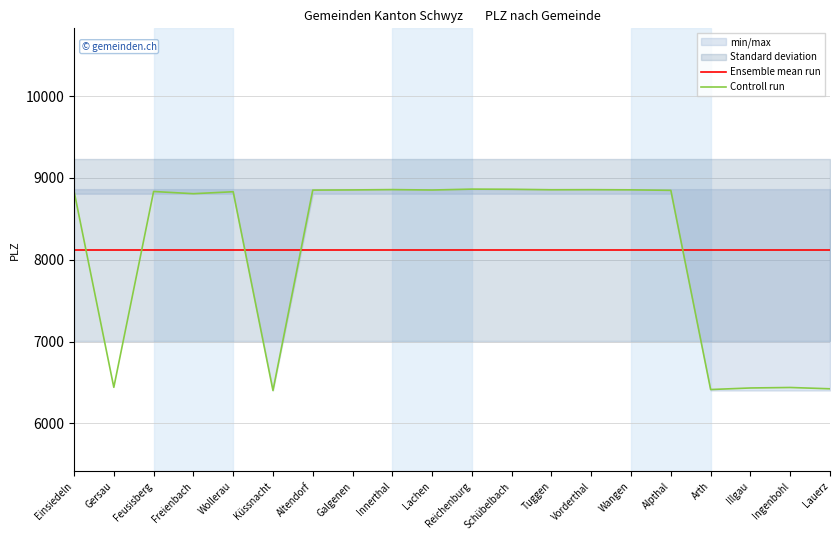

Reading left to right, list all the values displayed in this chart.

Ensemble mean run: Einsiedeln=8121.6	Gersau=8121.6	Feusisberg=8121.6	Freienbach=8121.6	Wollerau=8121.6	Küssnacht=8121.6	Altendorf=8121.6	Galgenen=8121.6	Innerthal=8121.6	Lachen=8121.6	Reichenburg=8121.6	Schübelbach=8121.6	Tuggen=8121.6	Vorderthal=8121.6	Wangen=8121.6	Alpthal=8121.6	Arth=8121.6	Illgau=8121.6	Ingenbohl=8121.6	Lauerz=8121.6
Controll run: Einsiedeln=8840.0	Gersau=6442.0	Feusisberg=8835.0	Freienbach=8808.0	Wollerau=8832.0	Küssnacht=6403.0	Altendorf=8852.0	Galgenen=8854.0	Innerthal=8858.0	Lachen=8853.0	Reichenburg=8864.0	Schübelbach=8862.0	Tuggen=8856.0	Vorderthal=8857.0	Wangen=8855.0	Alpthal=8849.0	Arth=6415.0	Illgau=6434.0	Ingenbohl=6440.0	Lauerz=6424.0